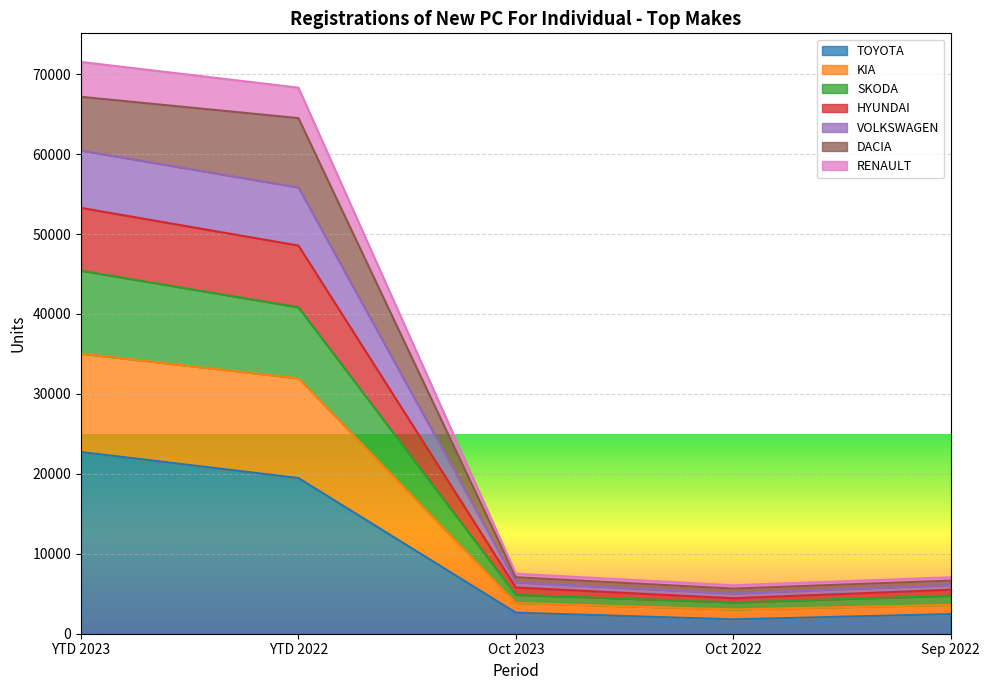

List the labels in order of VOLKSWAGEN value, smallest first.

Oct 2022, Sep 2022, Oct 2023, YTD 2022, YTD 2023